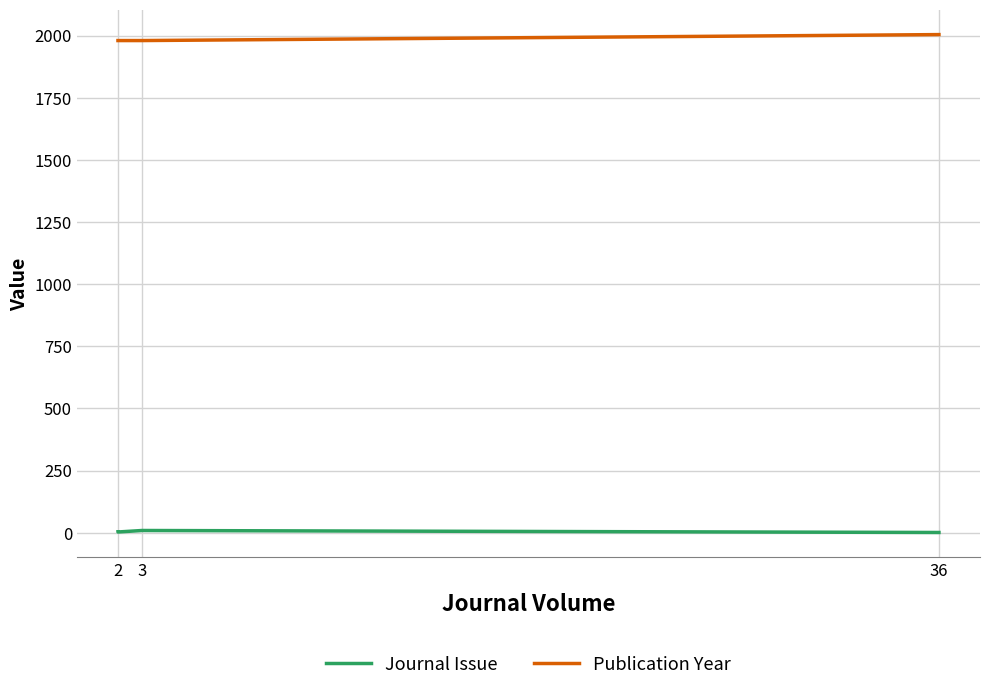

True or false: Journal Issue and Publication Year cross at least once.

False